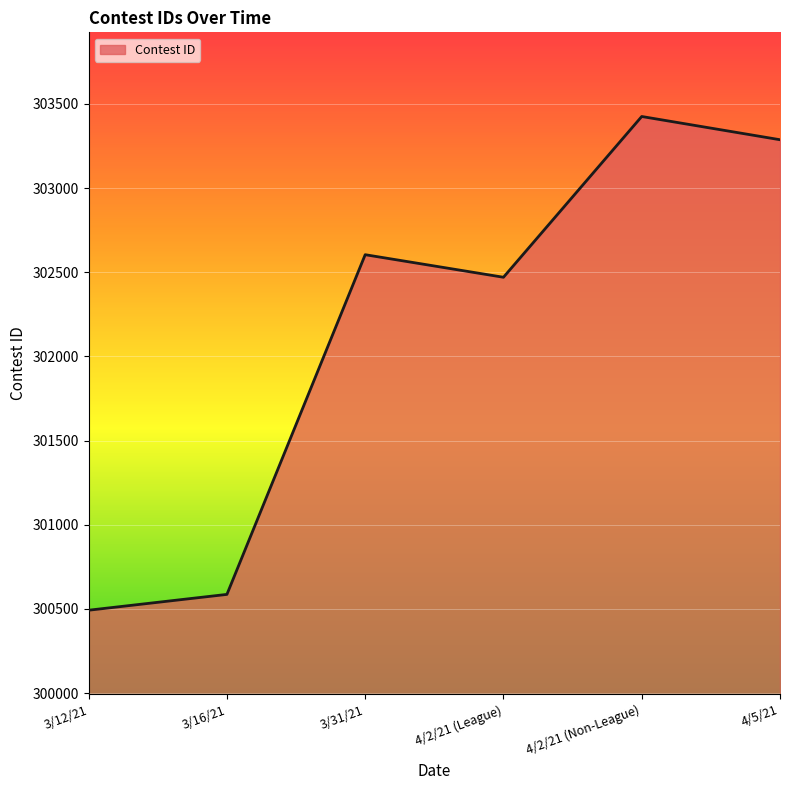

What is the sum of the values at 3/12/21 and 3/31/21?

603096